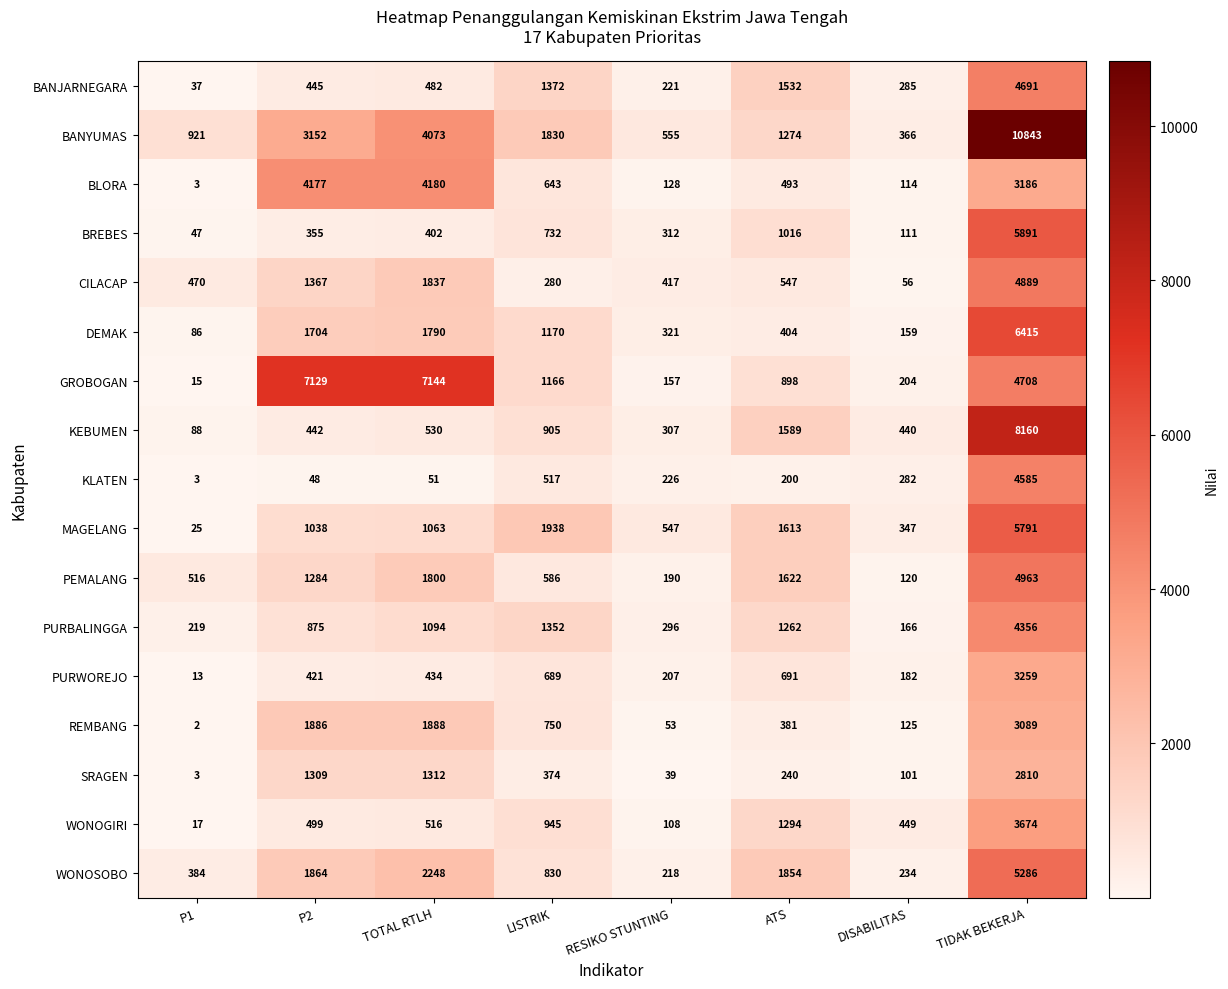

What is the difference between the highest and lowest values at P2?

7081